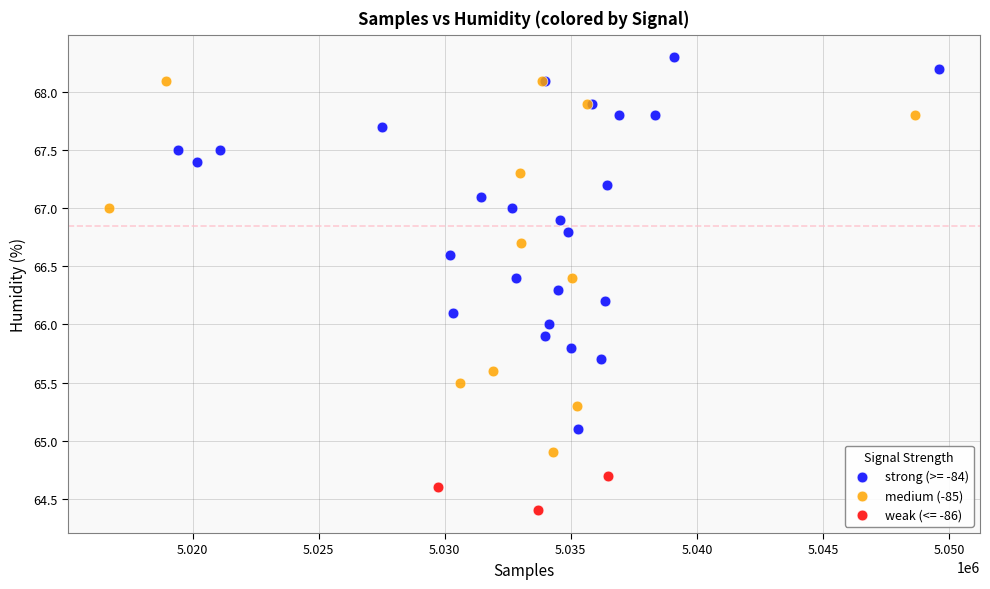

Which series contains the lowest Y value?

weak (<= -86)